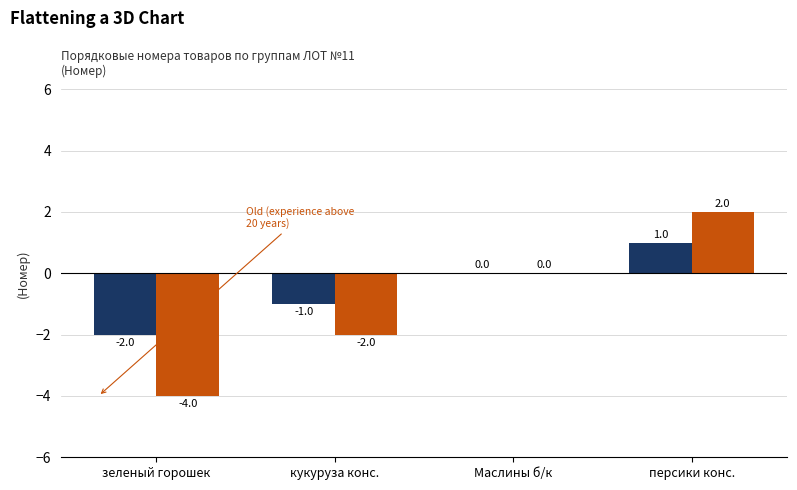

At which category is the sum across all series the highest?

персики конс.